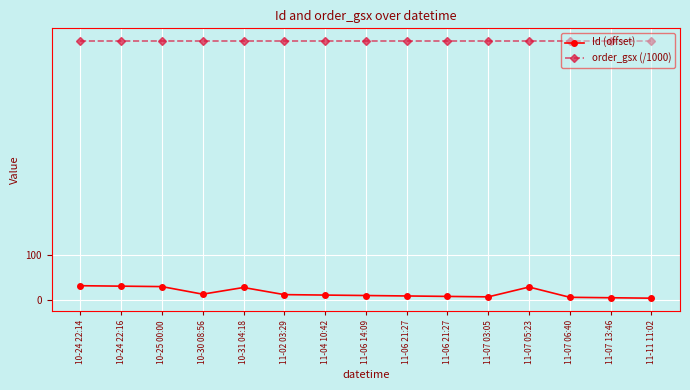

What is the sum of all Id (offset) values?

220.0